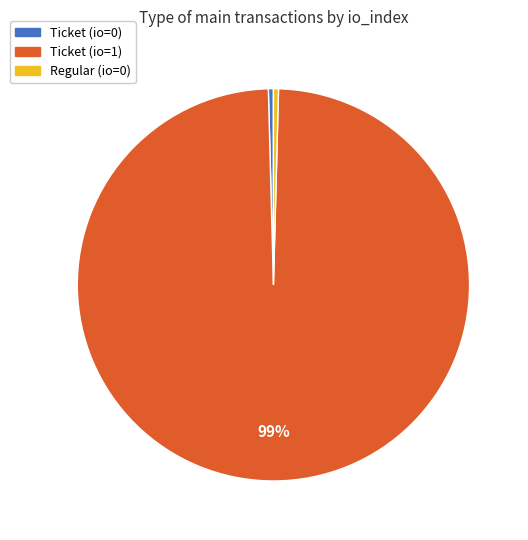

Is there a majority slice in this chart?

Yes